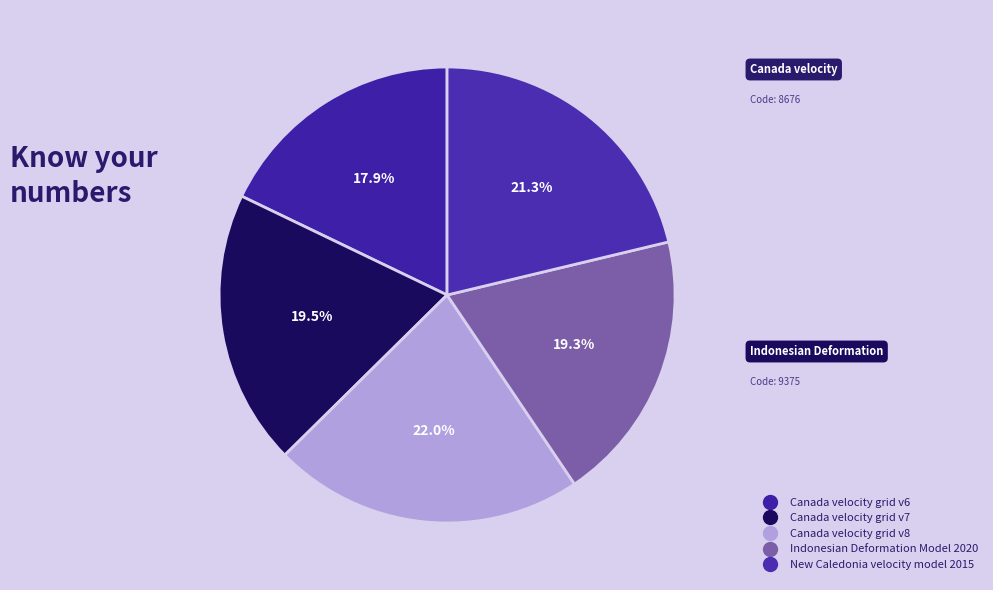

What percentage is the Canada velocity grid v7 slice, to the nearest percent?

20%